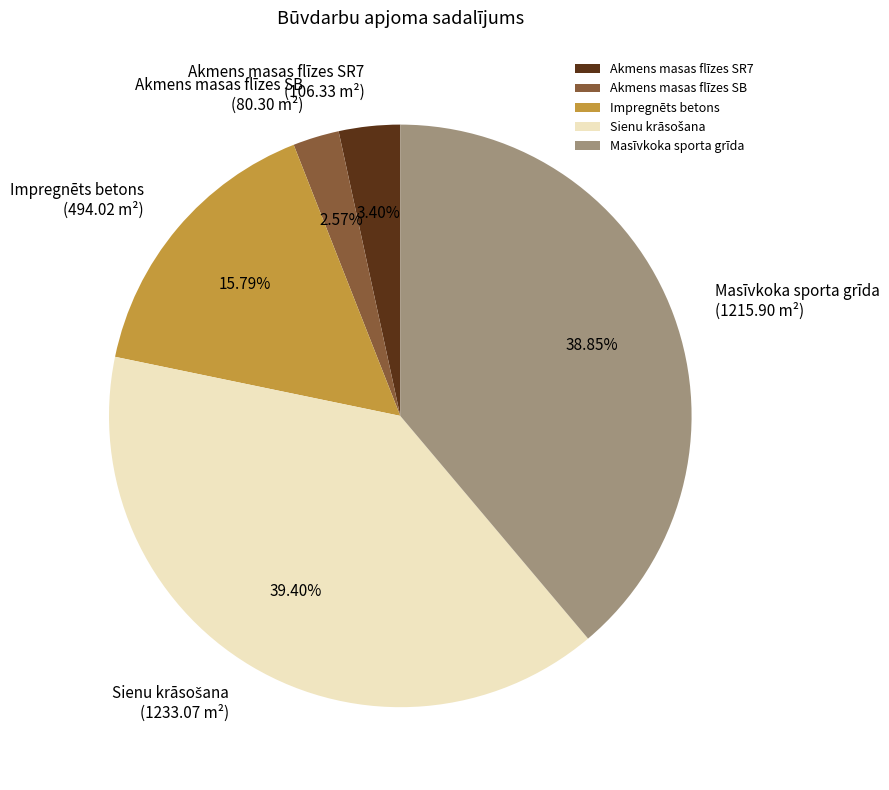

Combined, do Impregnēts betons and Masīvkoka sporta grīda account for over 50%?

Yes